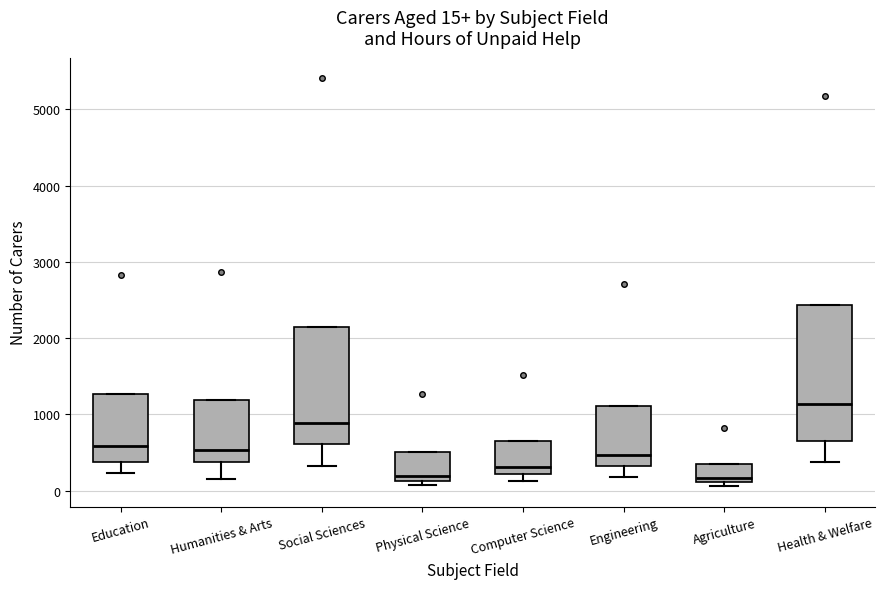

Comparing the boxes themselves (not the whiskers), which one is the tallest?

Health & Welfare